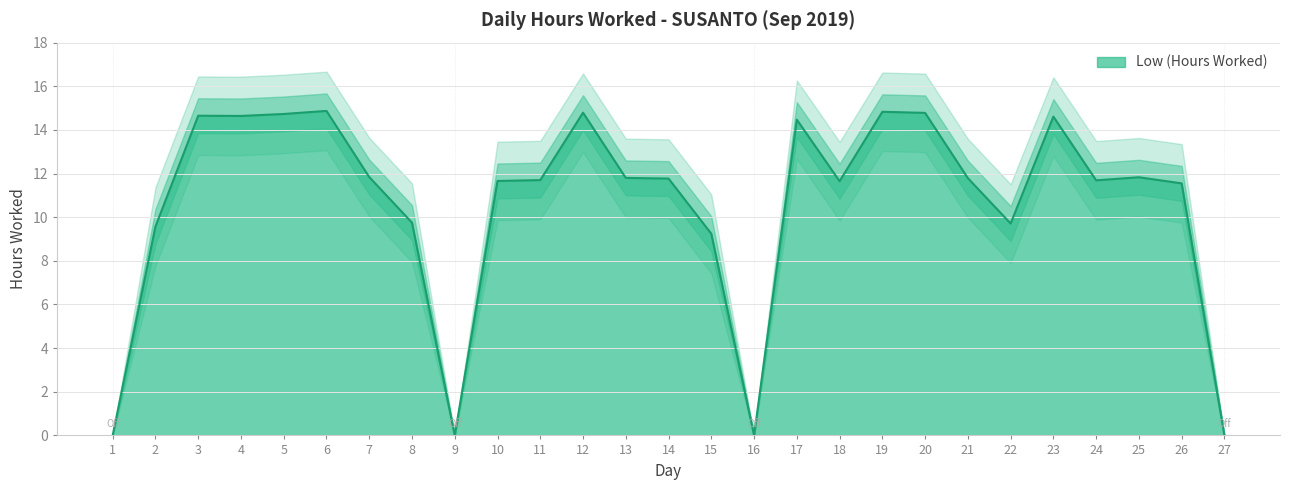

Reading right to left, extract all data points from this chart.

0.0	11.6	11.8	11.7	14.6	9.7	11.8	14.8	14.8	11.7	14.5	0.0	9.2	11.8	11.8	14.8	11.7	11.7	0.0	9.8	11.8	14.9	14.7	14.6	14.7	9.6	0.0